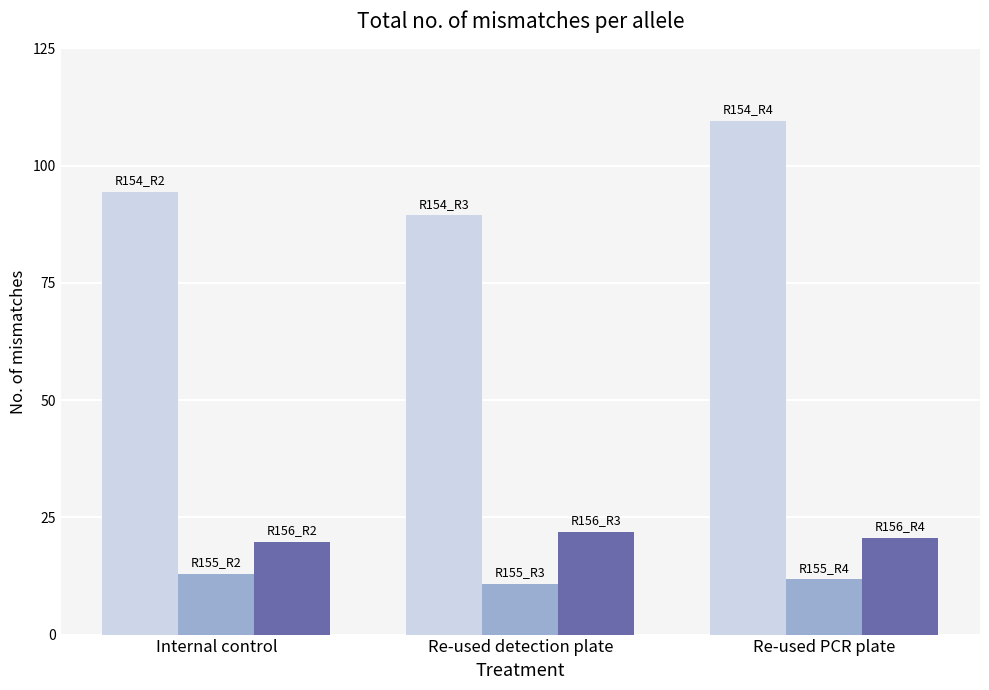

What is the difference between the highest and lowest values at Internal control?

81.4